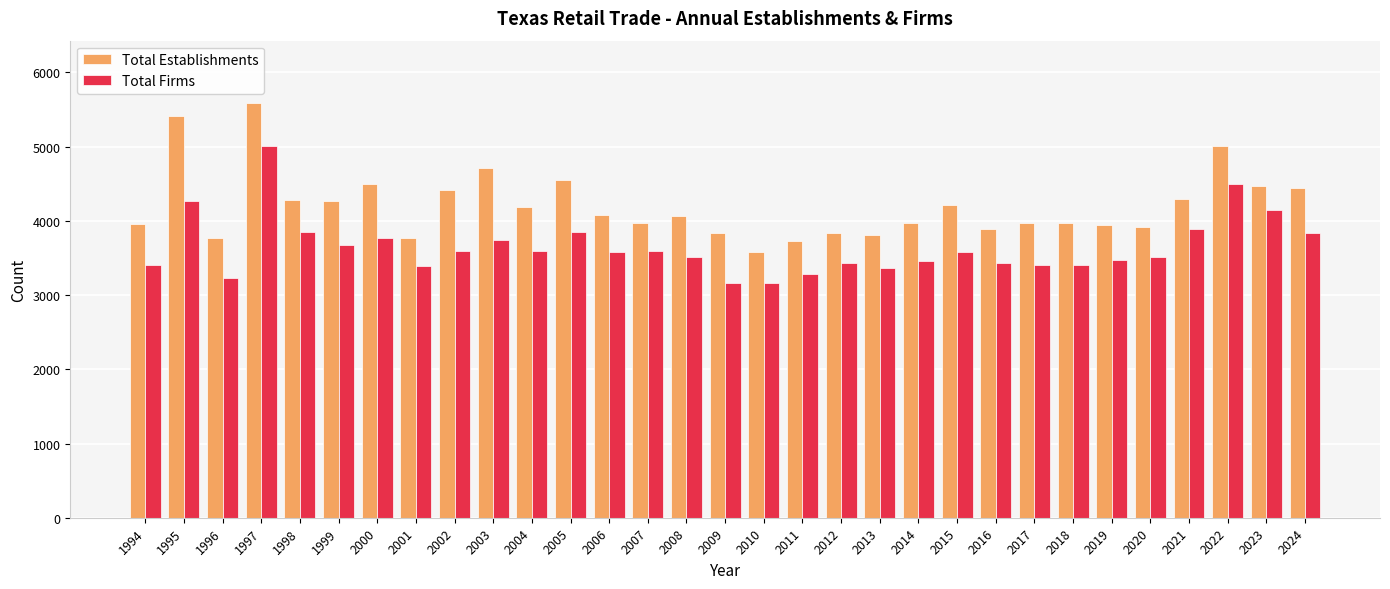

What is the total value across all series at 2008?

7583